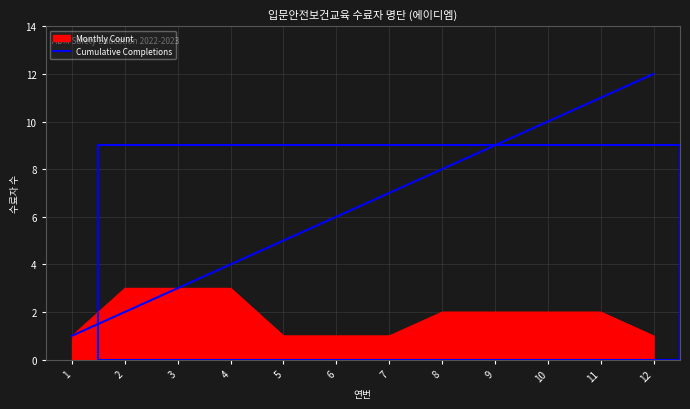

The Cumulative Completions series shows 1 at 1. True or false?

True